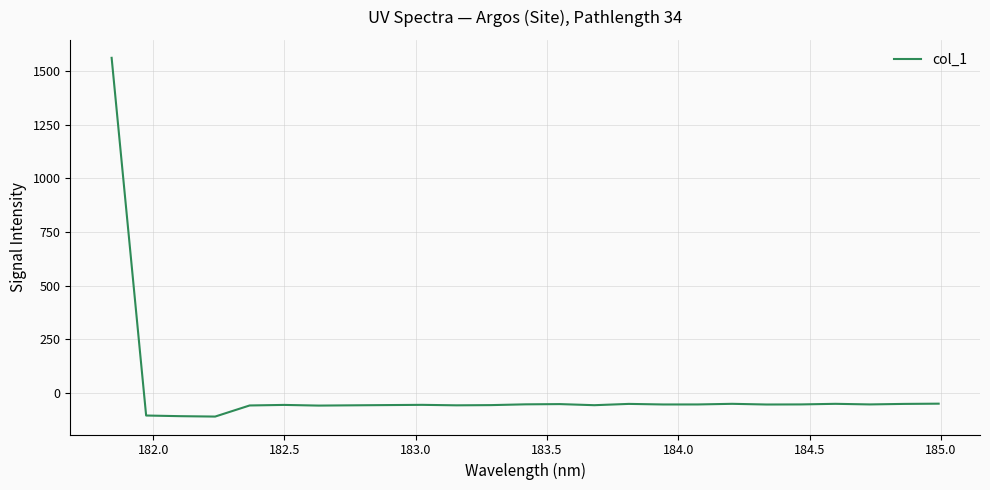

What is the difference between the maximum and minimum values?

1671.2